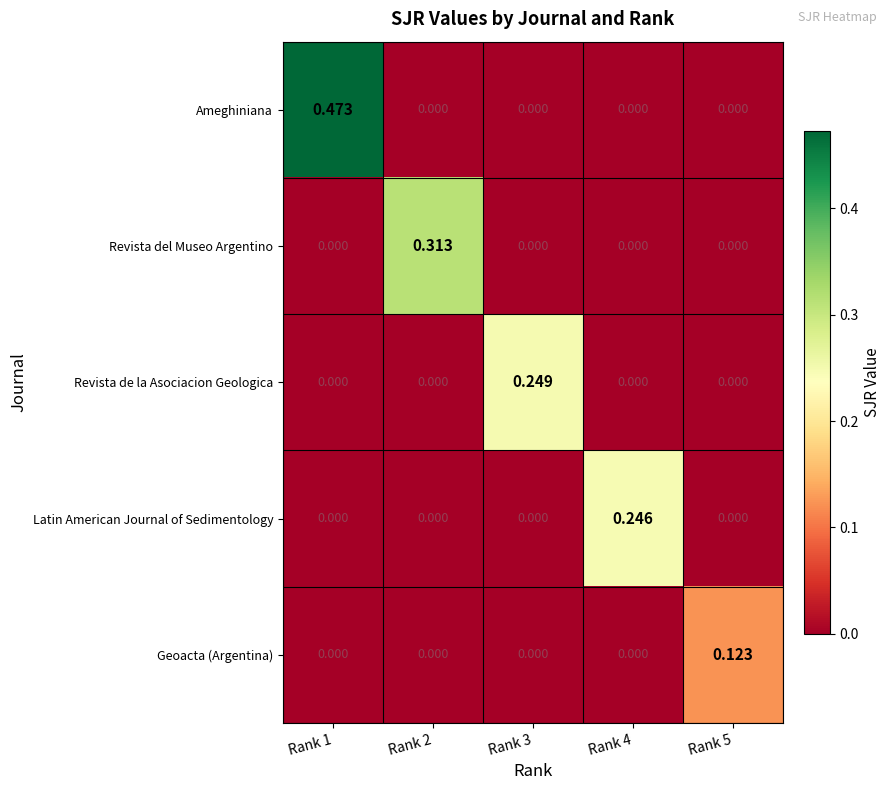

Which series has the largest total across all categories?

Ameghiniana